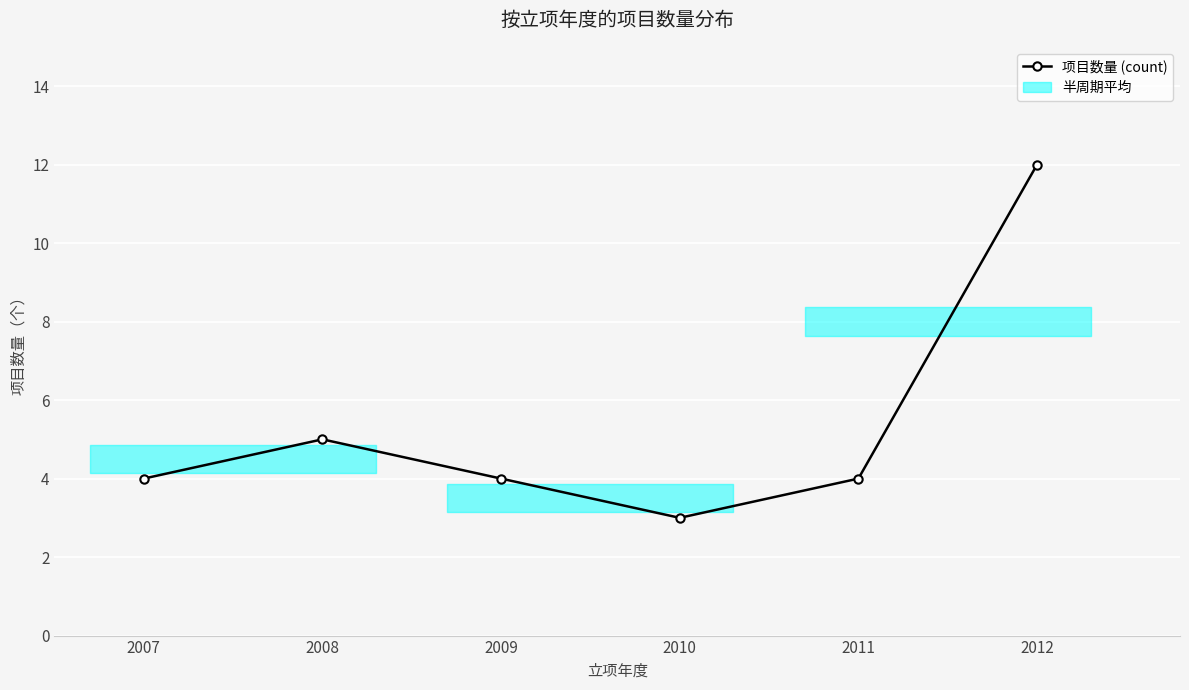

At which category does the chart reach its minimum across all series?

2010